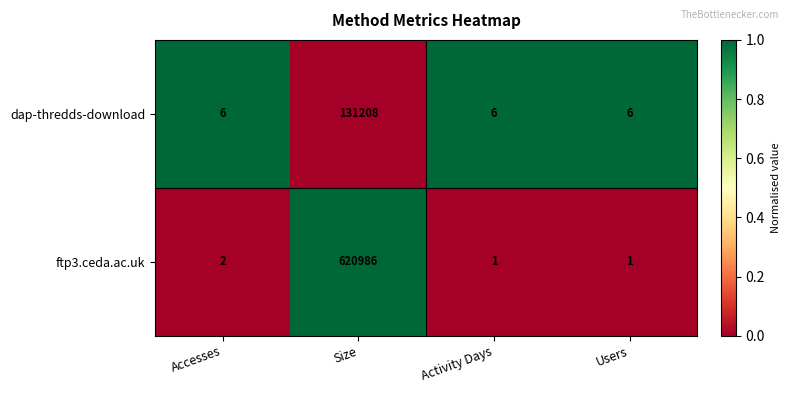

Reading left to right, list all the values displayed in this chart.

dap-thredds-download: 6	131208	6	6
ftp3.ceda.ac.uk: 2	620986	1	1